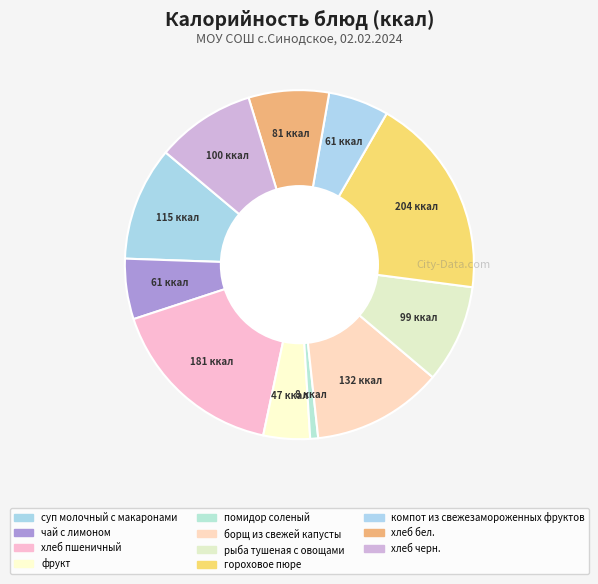

Count the number of slices in the pie.

11